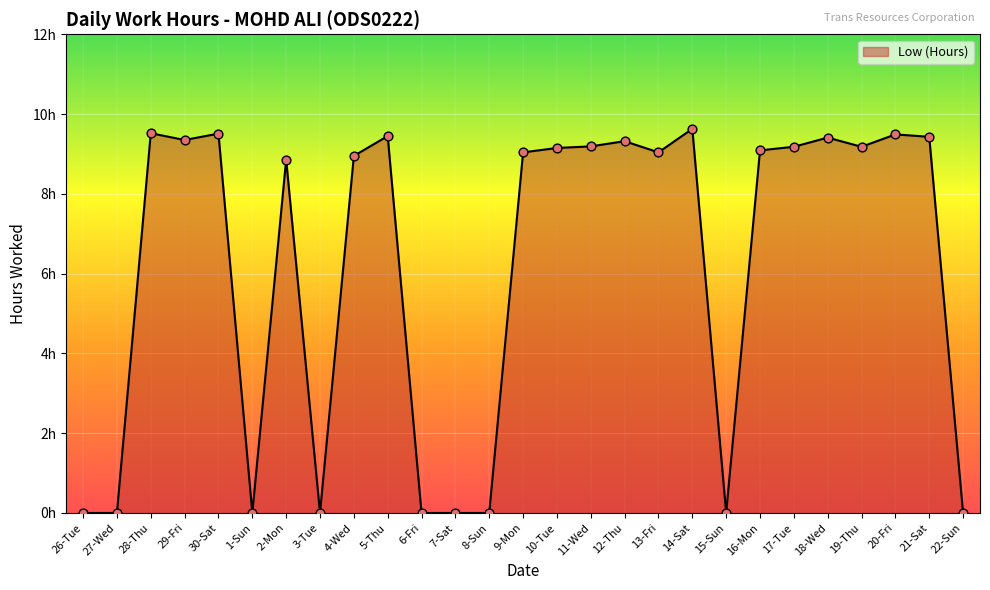

Which has a higher value, 7-Sat or 16-Mon?

16-Mon